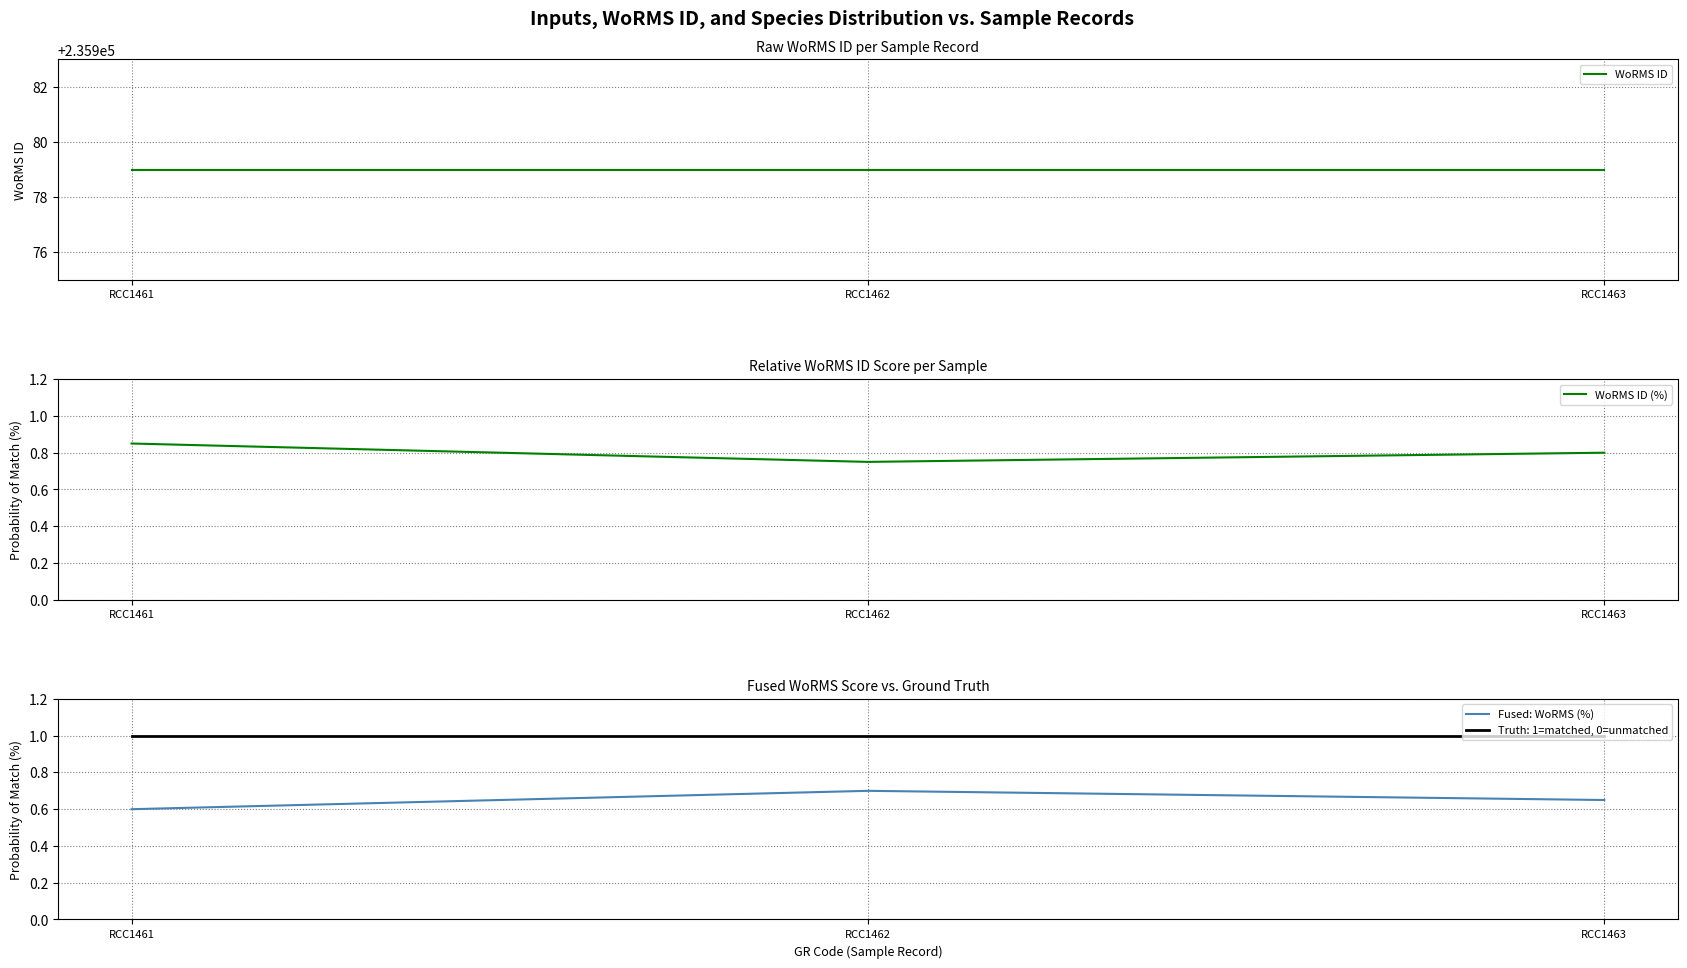

True or false: Fused: WoRMS (%) has a value of 0.9 at RCC1463.

False